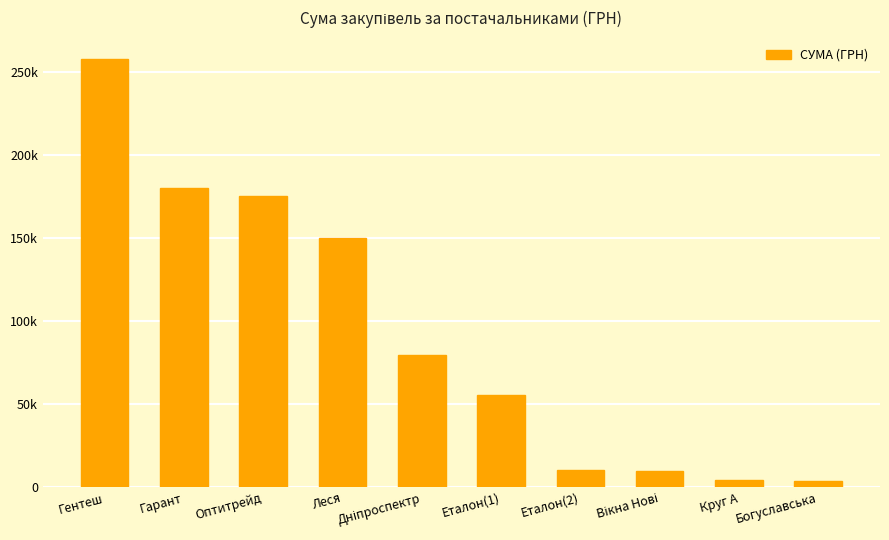

Read the value at Вікна Нові.

9932.0